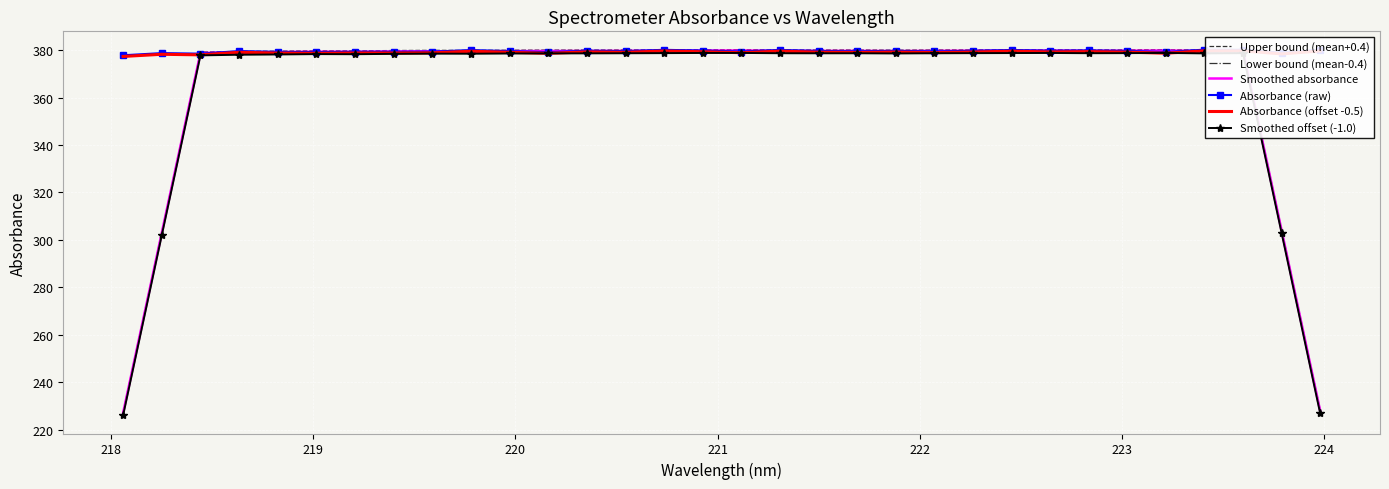

What is the maximum value for Smoothed absorbance?

379.9